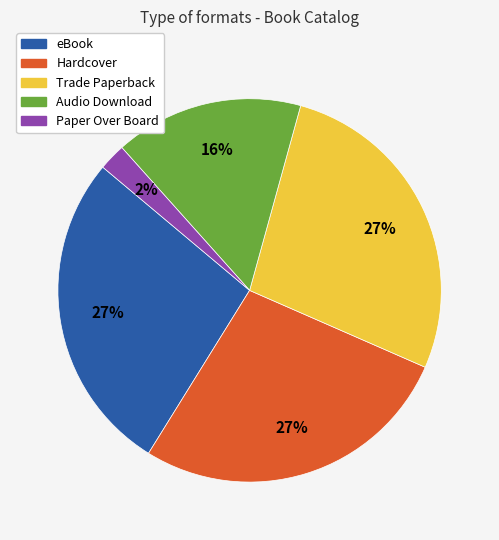

Is it true that Paper Over Board is 2% of the pie?

True